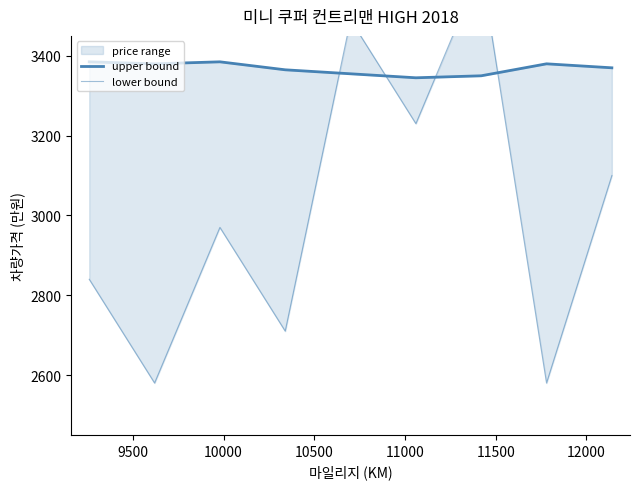

Read the upper bound value at 11500.

3345